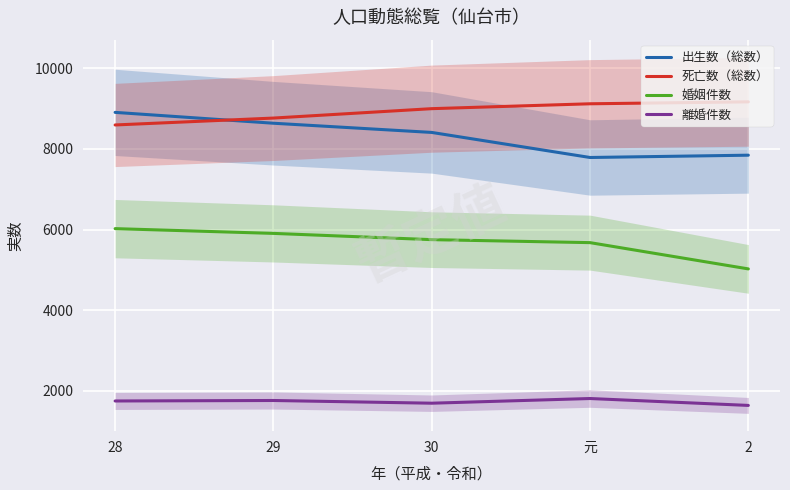

What is the value of the 出生数（総数） point at the 3rd from the left?

8407